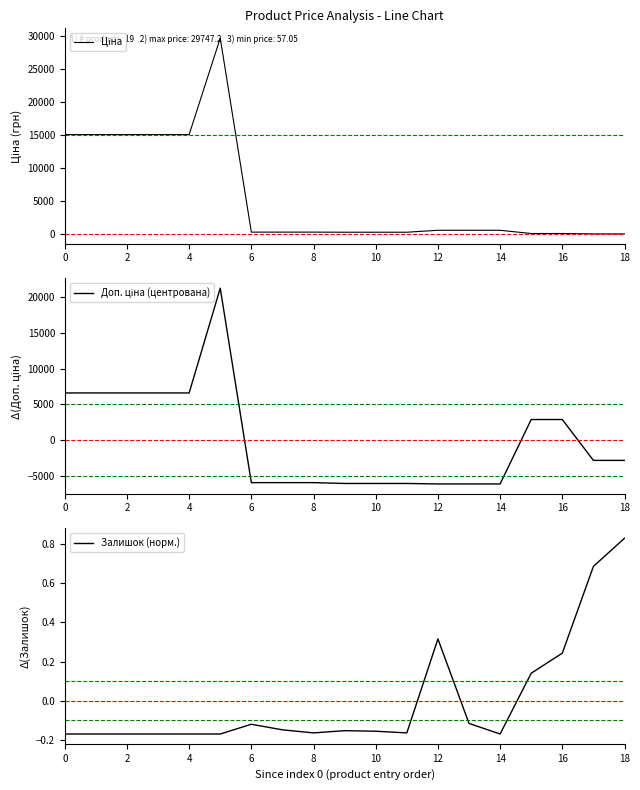

Which series changed the most between 11 and 18?

Доп. ціна (центрована)